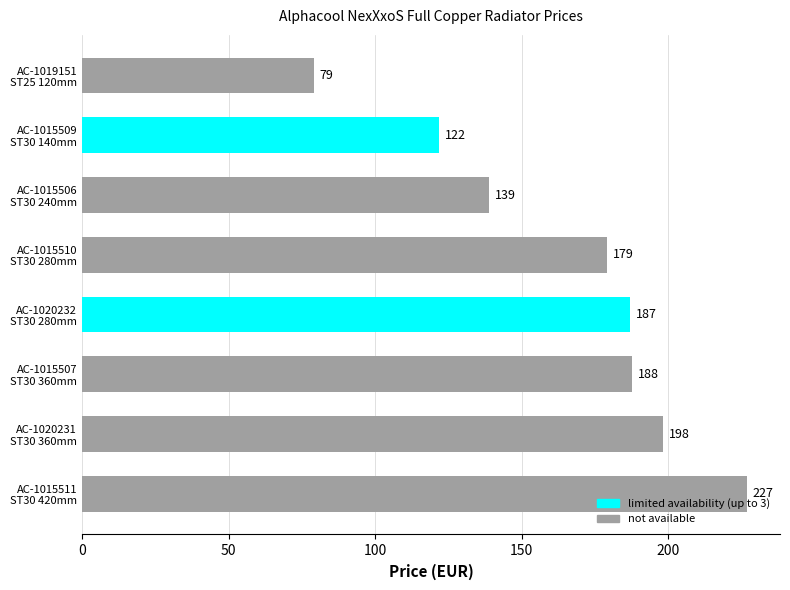

What is the maximum value shown in the chart?

226.7